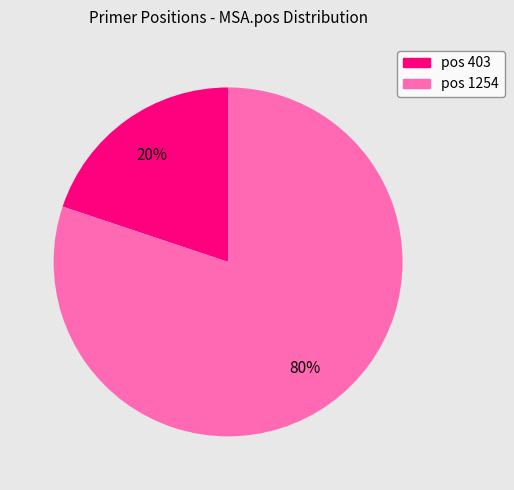

True or false: pos 403 accounts for 5% of the total.

False